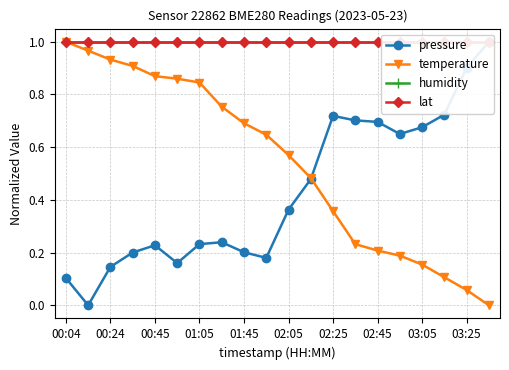

How many lines are shown in the chart?

4